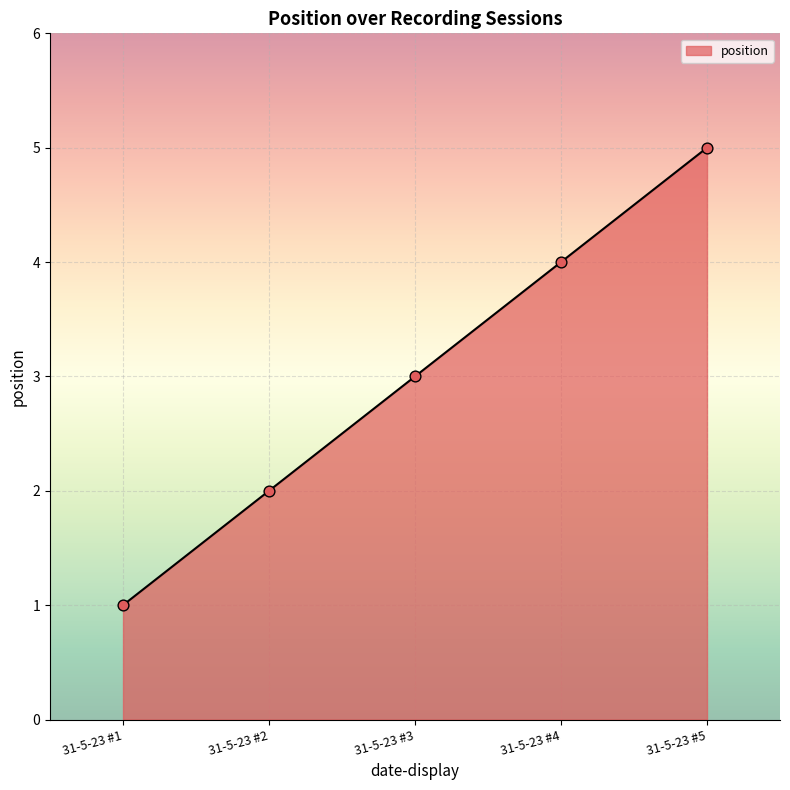

Which has a higher value, 31-5-23 #2 or 31-5-23 #4?

31-5-23 #4